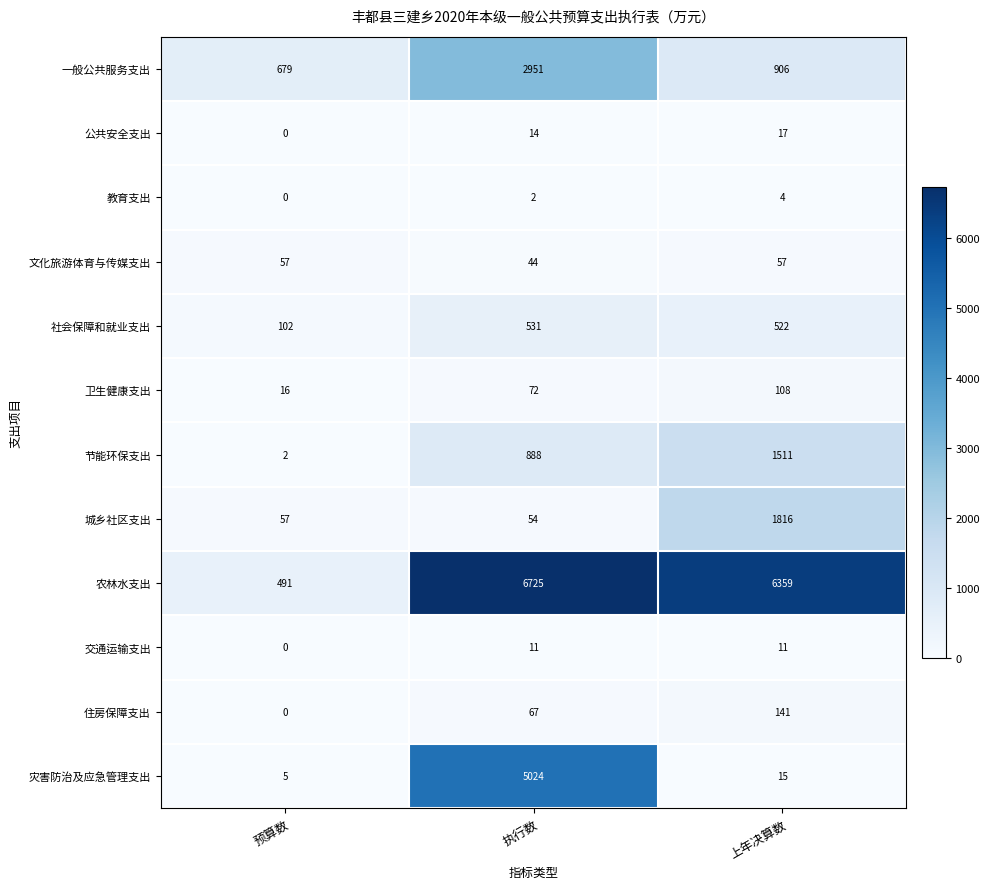

Where is 教育支出 nearest to the value 2?

执行数